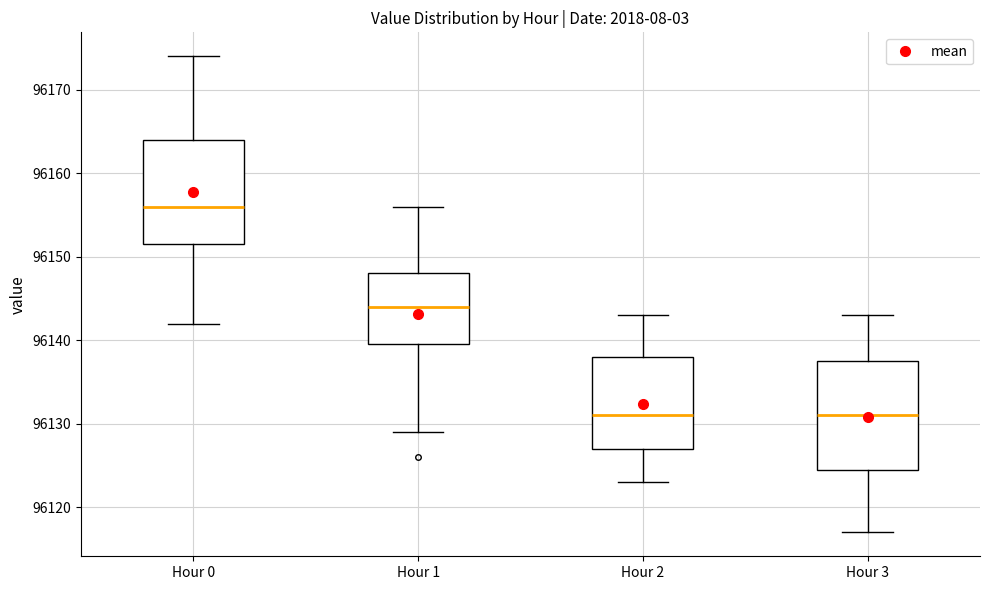

Reading left to right, read every box against the y-axis: the position of its median line, the range the box covers, and the ends of its whiskers. The values are not printed on the chart, so give them approximately, as read against the axis.

Hour 0: median 96156, box 96152 to 96164, whiskers 96142 to 96174
Hour 1: median 96144, box 96140 to 96148, whiskers 96129 to 96156
Hour 2: median 96131, box 96127 to 96138, whiskers 96123 to 96143
Hour 3: median 96131, box 96125 to 96138, whiskers 96117 to 96143